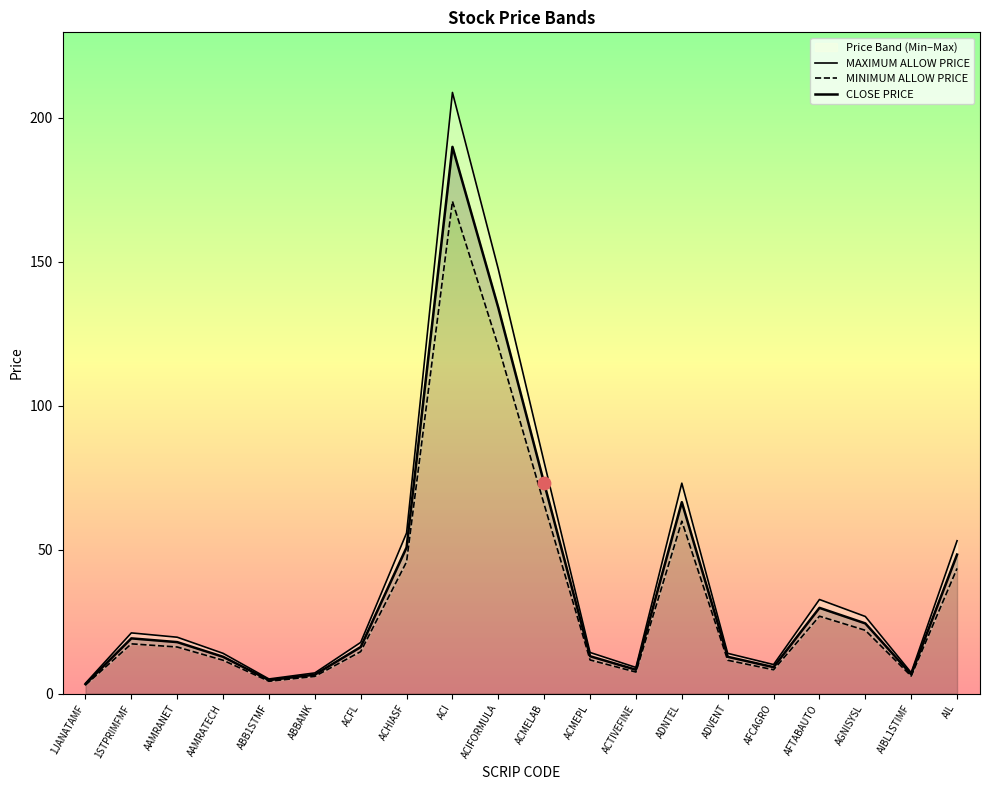

Which series reaches the maximum Y coordinate?

MAXIMUM ALLOW PRICE